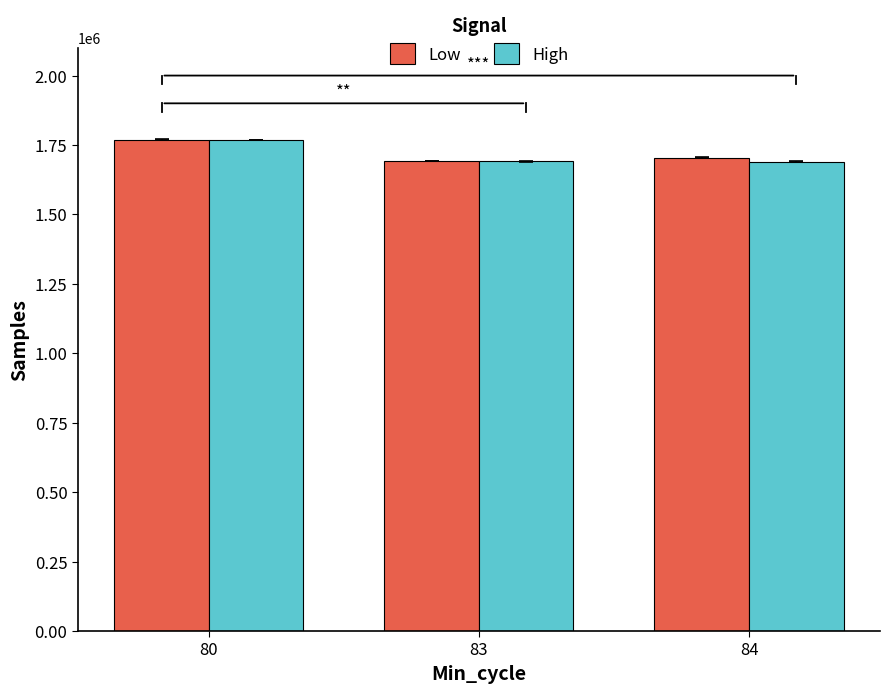

What is the total value across all series at 83?

3383363